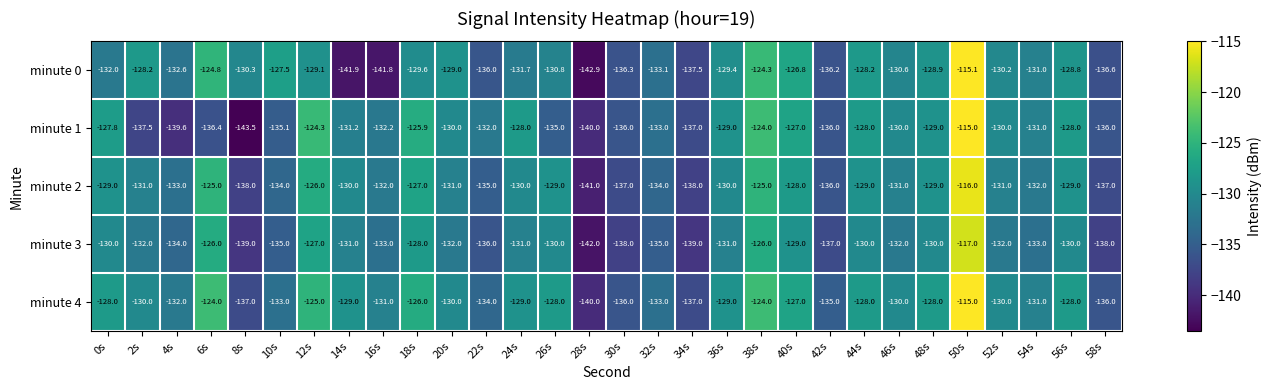

Which series has the widest spread of values?

minute 1